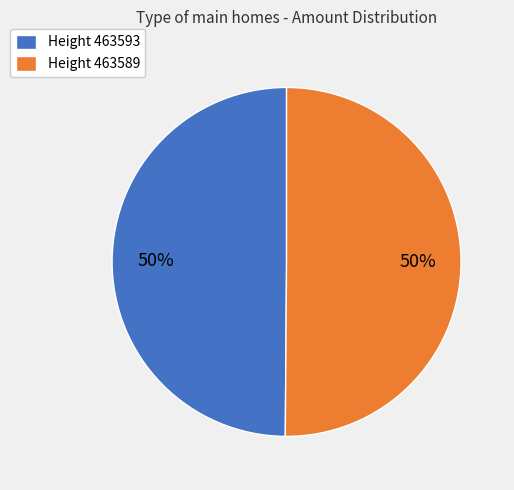

Combined, do Height 463589 and Height 463593 account for over 50%?

Yes